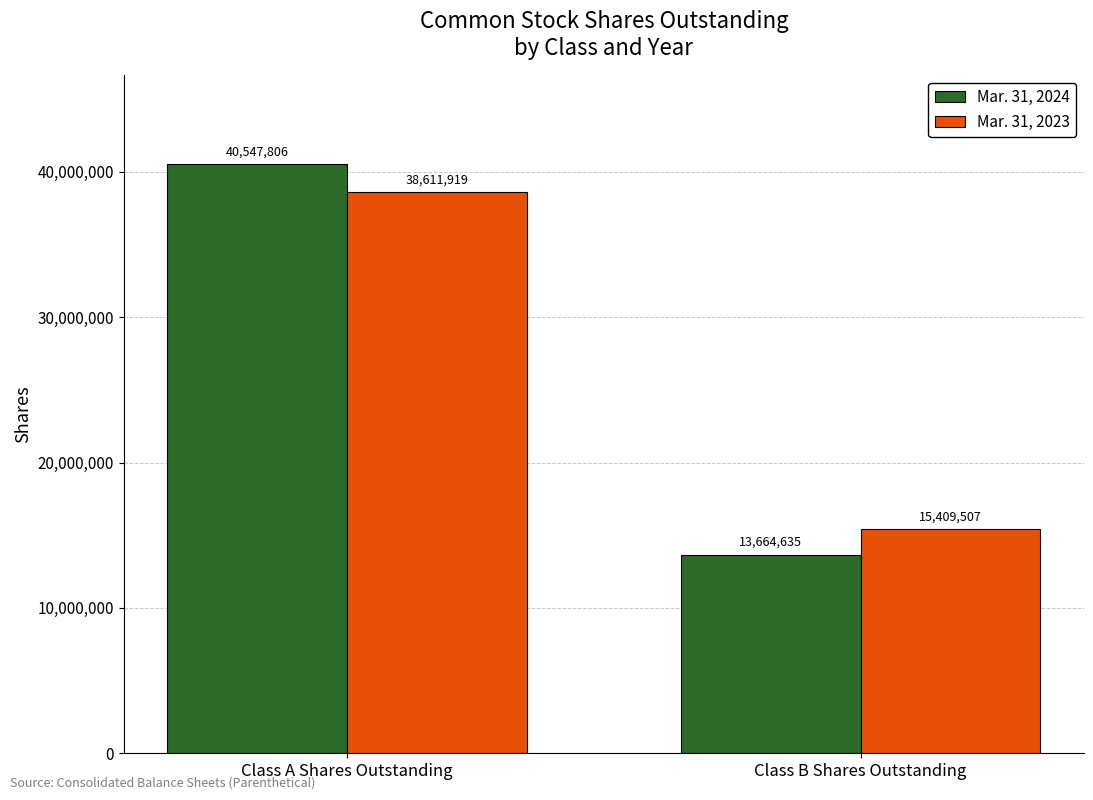

What is the minimum value shown in the chart?

13664635